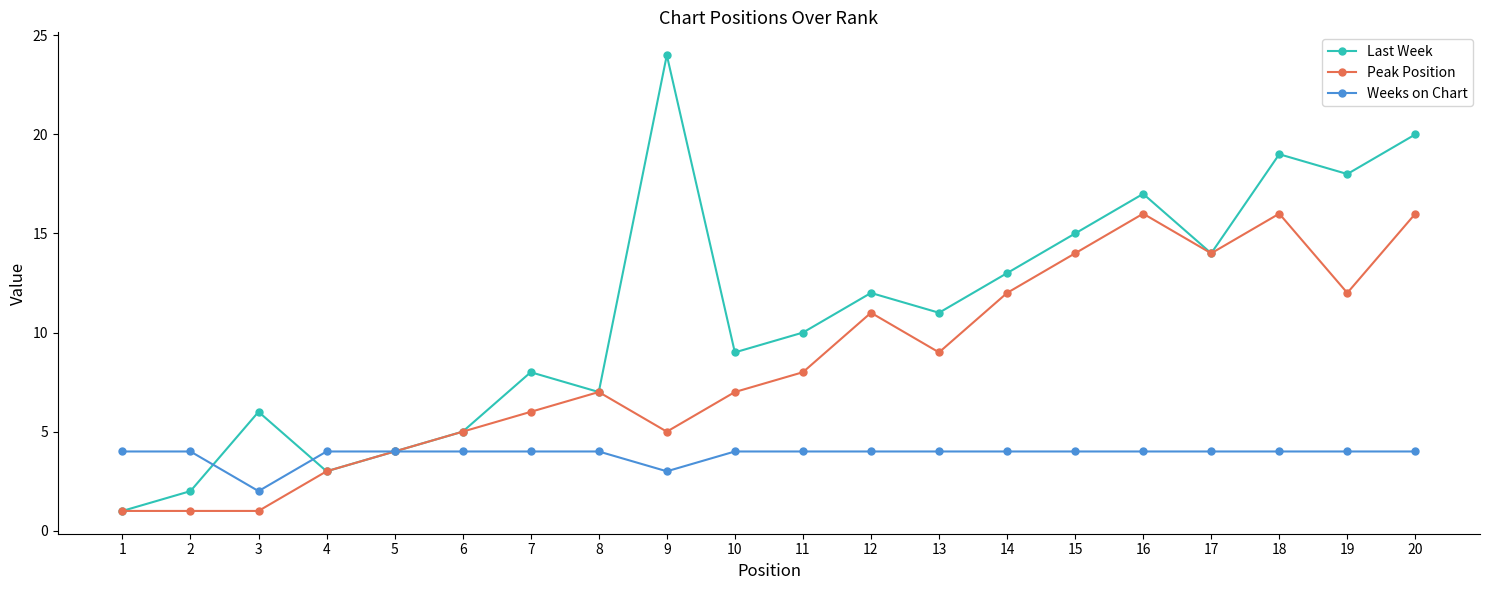

What is the average value of the Last Week series?

11